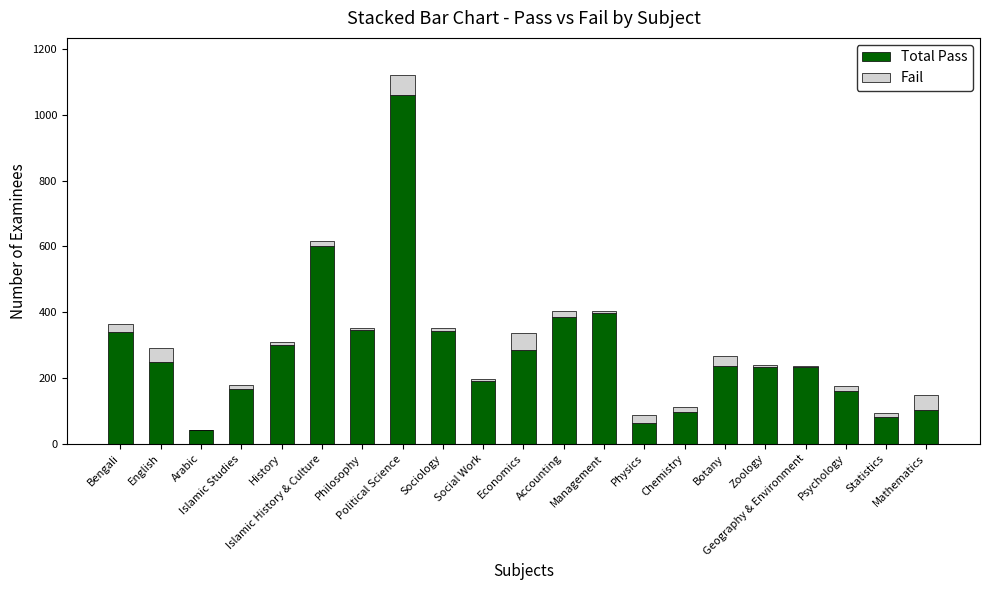

What is the highest value of the Total Pass series?

1061